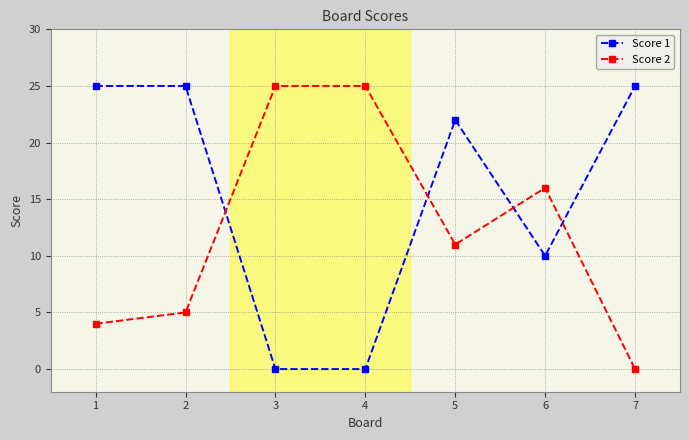

How many intersections are there between Score 1 and Score 2?

4